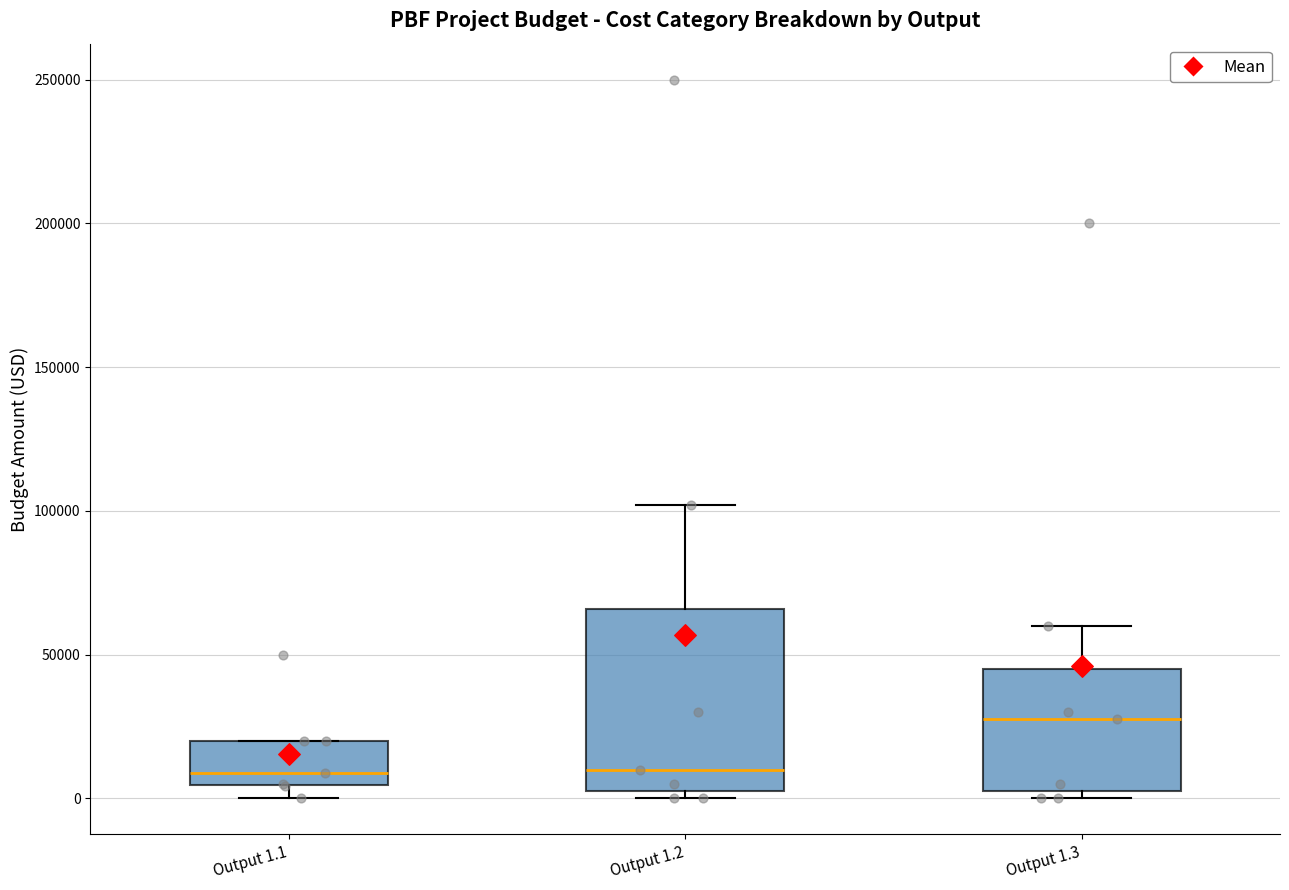

Reading left to right, transcribe this box plot: for each box, give where its median line is, the range the box spans, and where its two whiskers end, as read against the y-axis. The values are not printed on the chart, so give them approximately, as read against the axis.

Output 1.1: median 10000, box 5000 to 20000, whiskers 0 to 20000
Output 1.2: median 10000, box 5000 to 65000, whiskers 0 to 100000
Output 1.3: median 30000, box 5000 to 45000, whiskers 0 to 60000